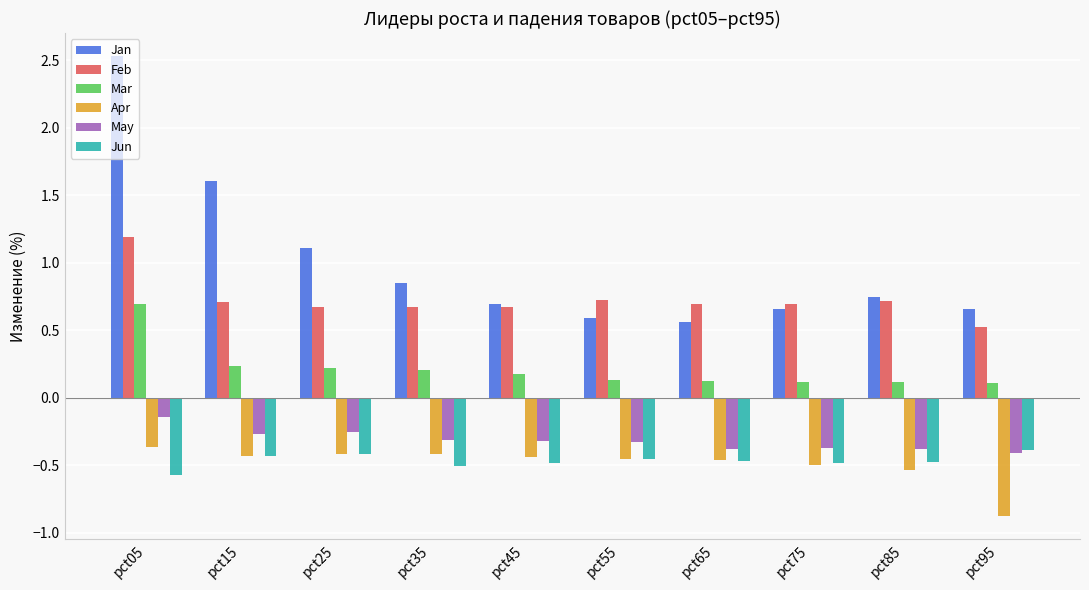

Which series has the widest spread of values?

Jan